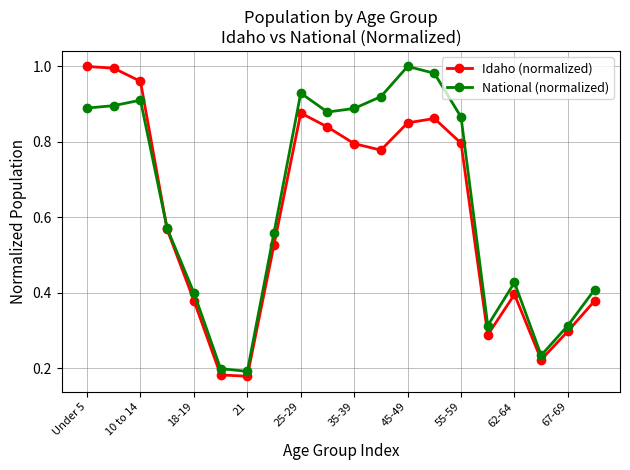

Is this an area chart (filled region under the line)?

No